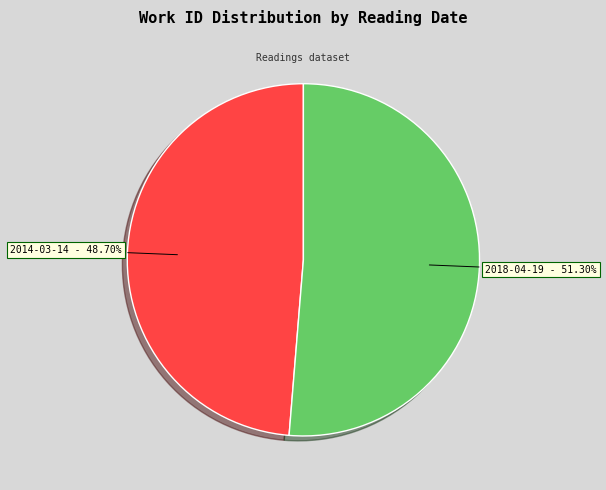

To the nearest percent, what is the difference between the largest and smallest slice percentages?

3%